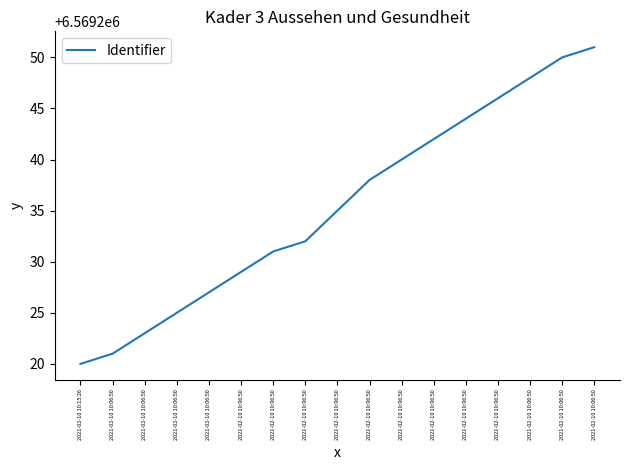

Reading left to right, what are all the values shown in this chart?

2021-02-10 10:15:26=6569220	2021-02-10 10:06:50=6569221	2021-02-10 10:06:50=6569223	2021-02-10 10:06:50=6569225	2021-02-10 10:06:50=6569227	2021-02-10 10:06:50=6569229	2021-02-10 10:06:50=6569231	2021-02-10 10:06:50=6569232	2021-02-10 10:06:50=6569235	2021-02-10 10:06:50=6569238	2021-02-10 10:06:50=6569240	2021-02-10 10:06:50=6569242	2021-02-10 10:06:50=6569244	2021-02-10 10:06:50=6569246	2021-02-10 10:06:50=6569248	2021-02-10 10:06:50=6569250	2021-02-10 10:06:50=6569251